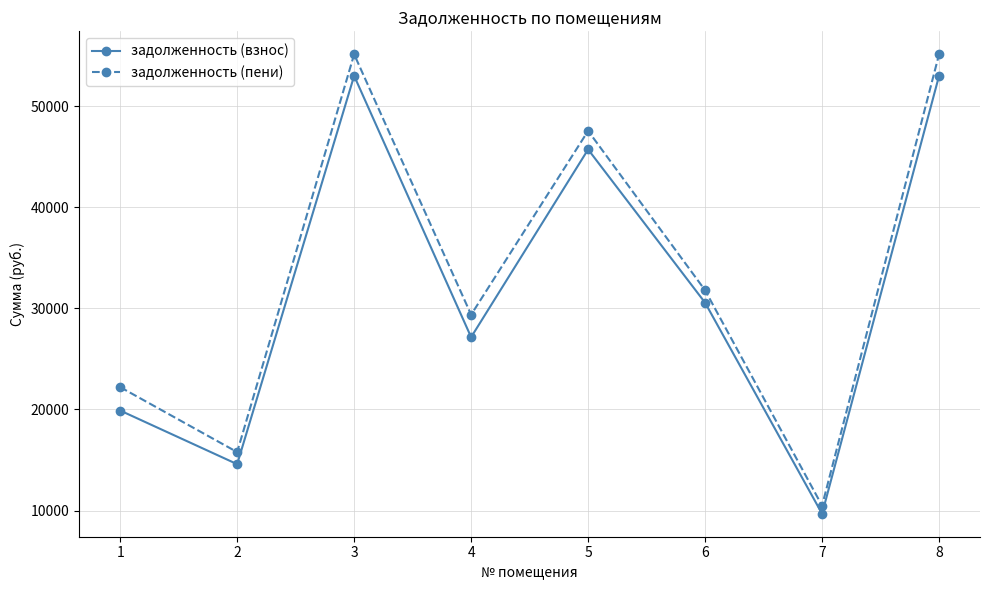

True or false: задолженность (пени) and задолженность (взнос) intersect in this chart.

False